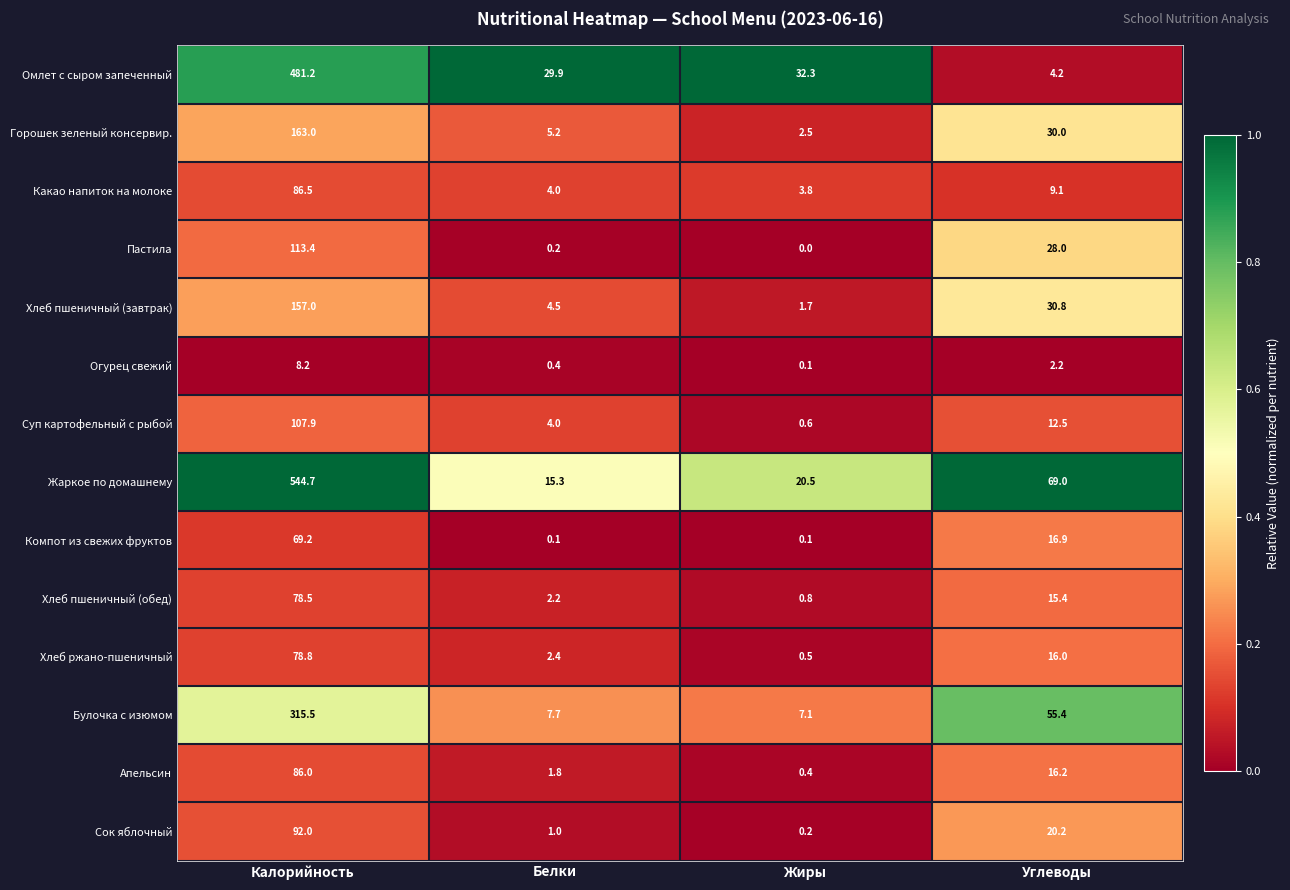

What is the total value across all series at Белки?

78.7